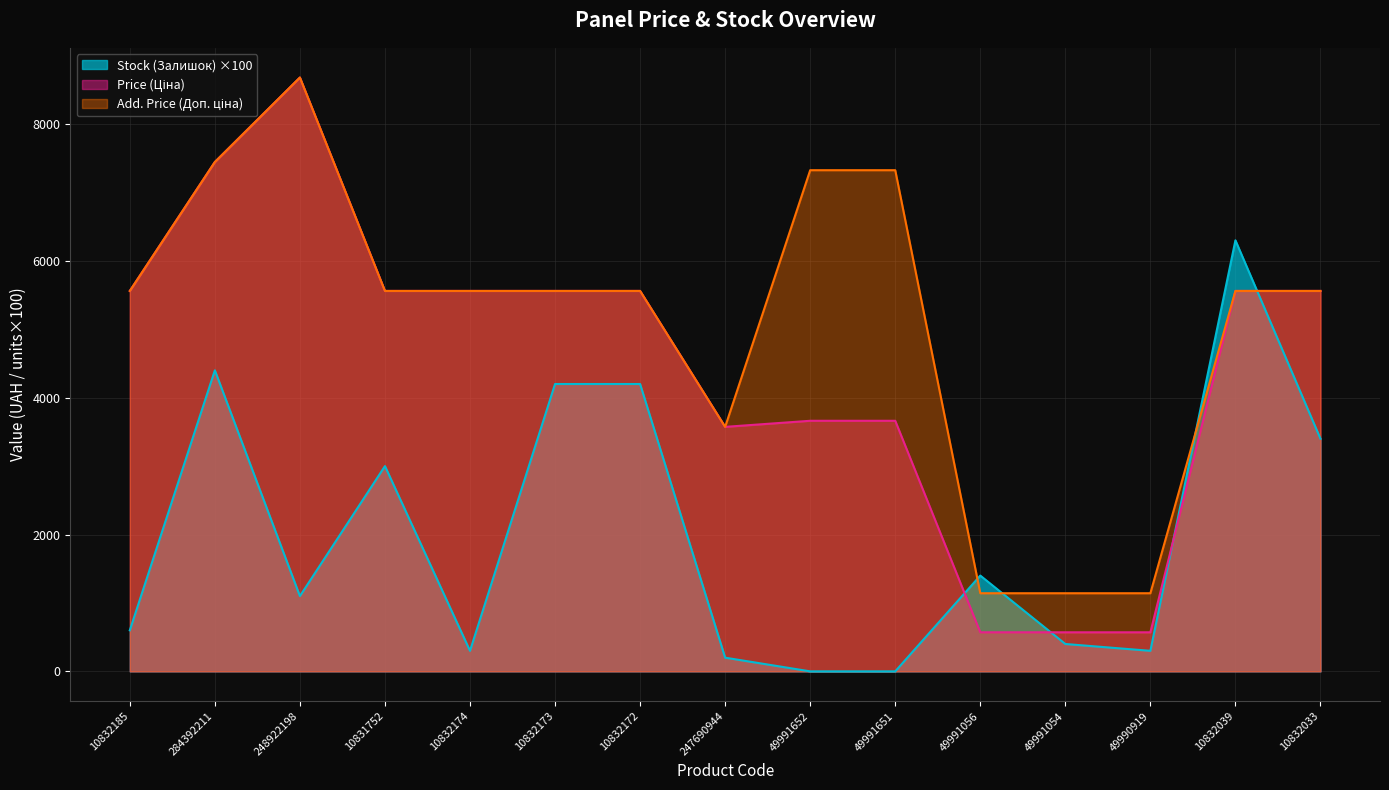

Where do Price (Ціна) and Stock (Залишок) first cross each other?

49991651 and 49991056